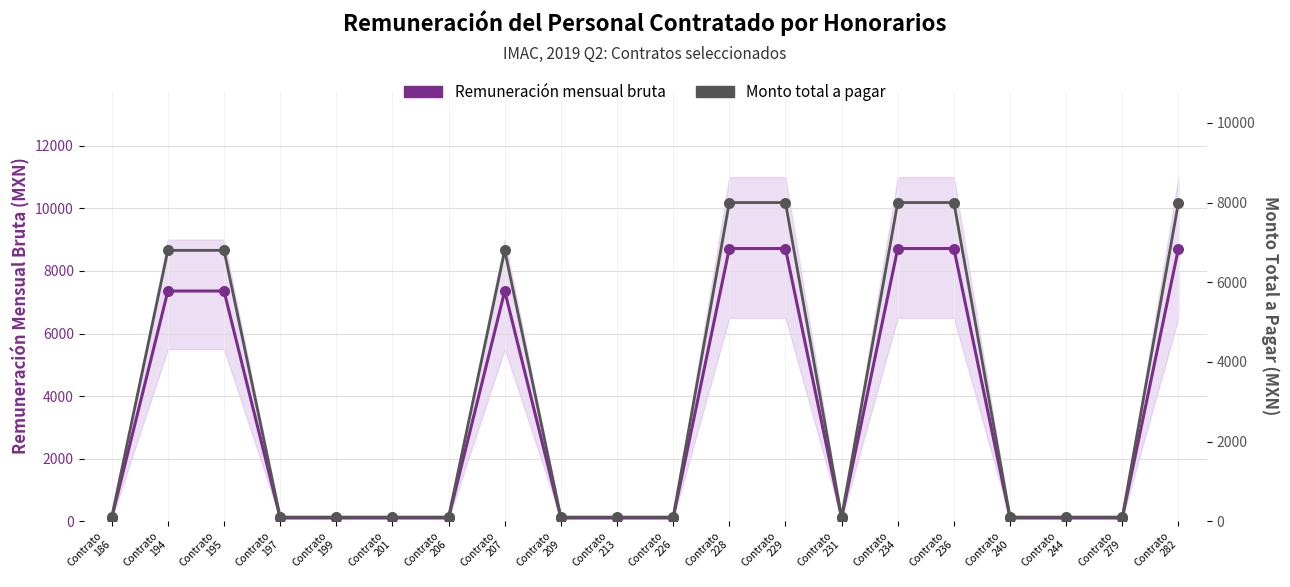

Is the value of Remuneración mensual bruta at Contrato
209 greater than the value of Monto total a pagar at Contrato
228?

No